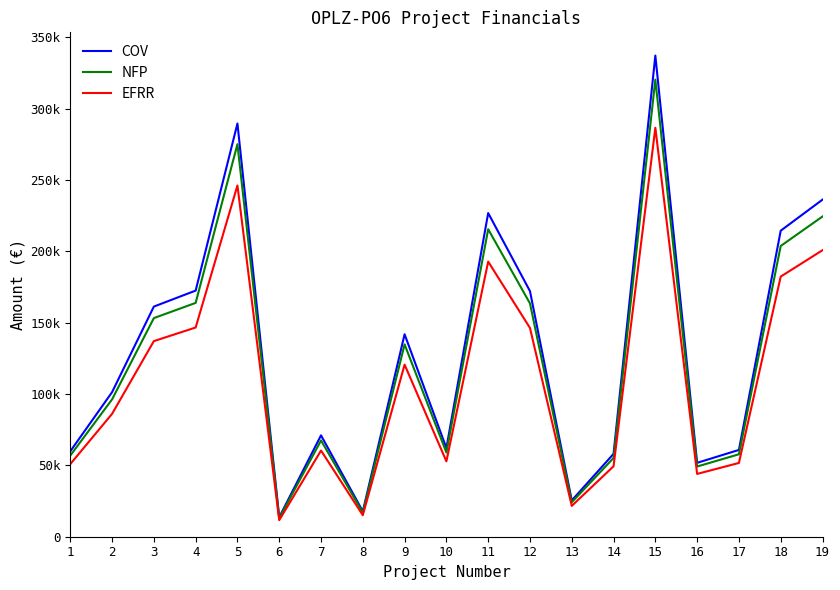

What are all the series names shown in the legend?

COV, NFP, EFRR